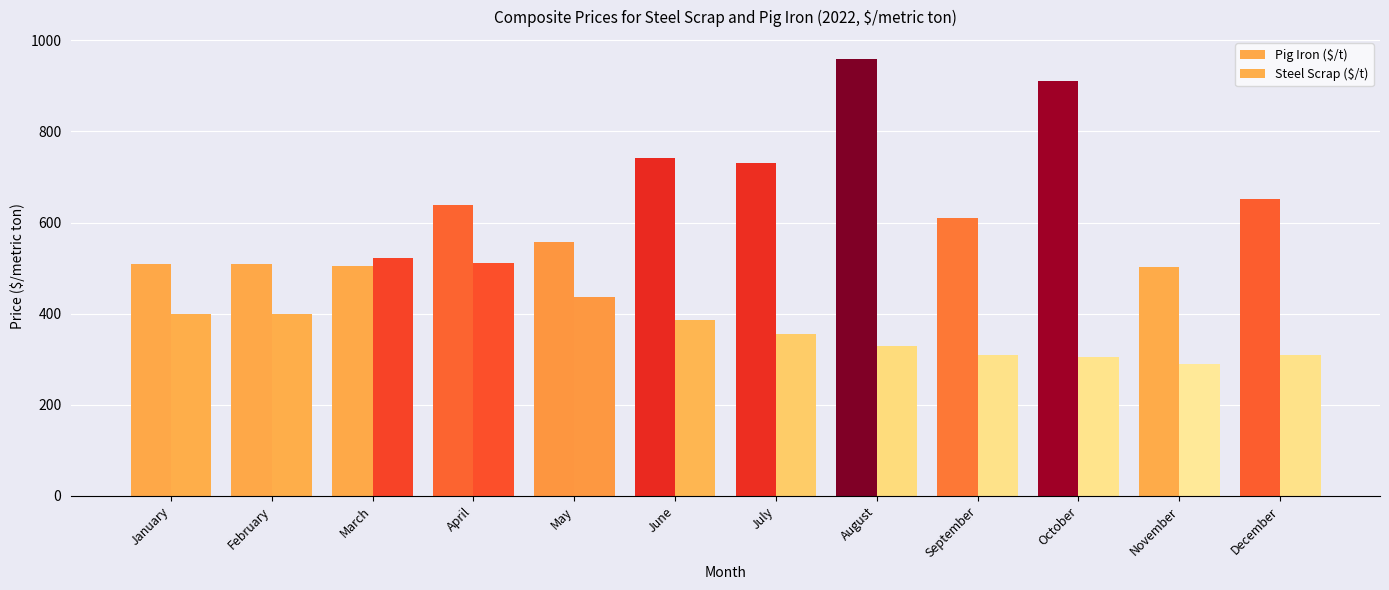

How many bars are there in each group?

2